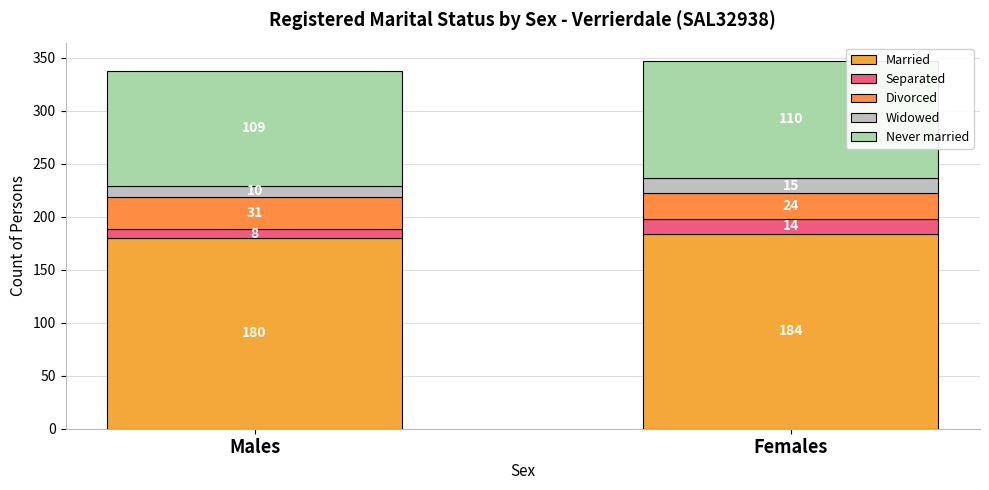

Are the bars horizontal?

No